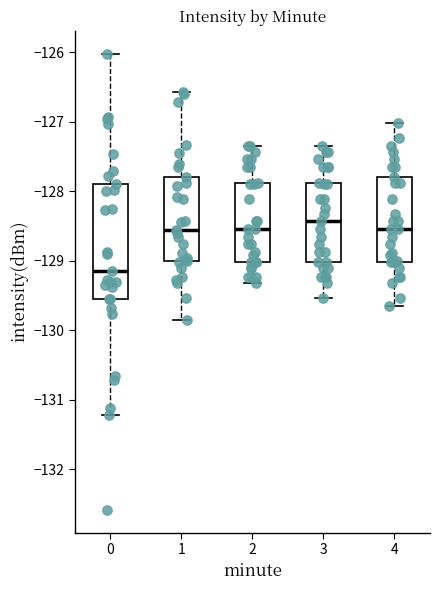

Reading left to right, read every box against the y-axis: the position of its median line, the range the box covers, and the ends of its whiskers. The values are not printed on the chart, so give them approximately, as read against the axis.

0: median -129.2, box -129.6 to -127.9, whiskers -131.2 to -126.0
1: median -128.6, box -129.0 to -127.8, whiskers -129.9 to -126.6
2: median -128.5, box -129.0 to -127.9, whiskers -129.3 to -127.3
3: median -128.4, box -129.0 to -127.9, whiskers -129.5 to -127.3
4: median -128.5, box -129.0 to -127.8, whiskers -129.7 to -127.0